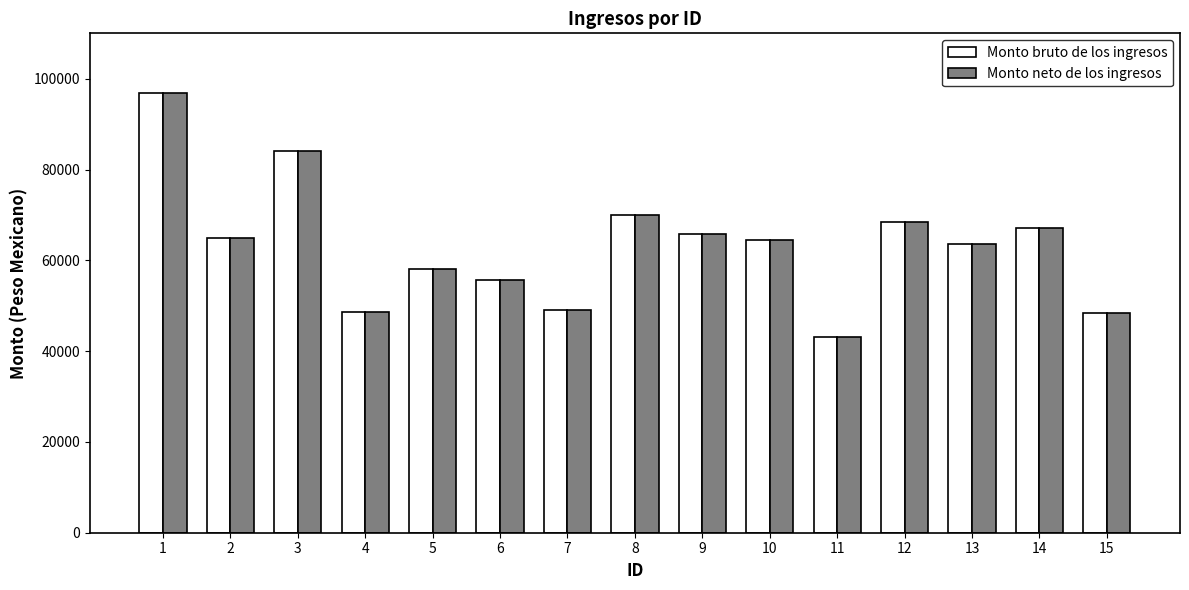

What is the sum of all Monto neto de los ingresos values?

948482.9